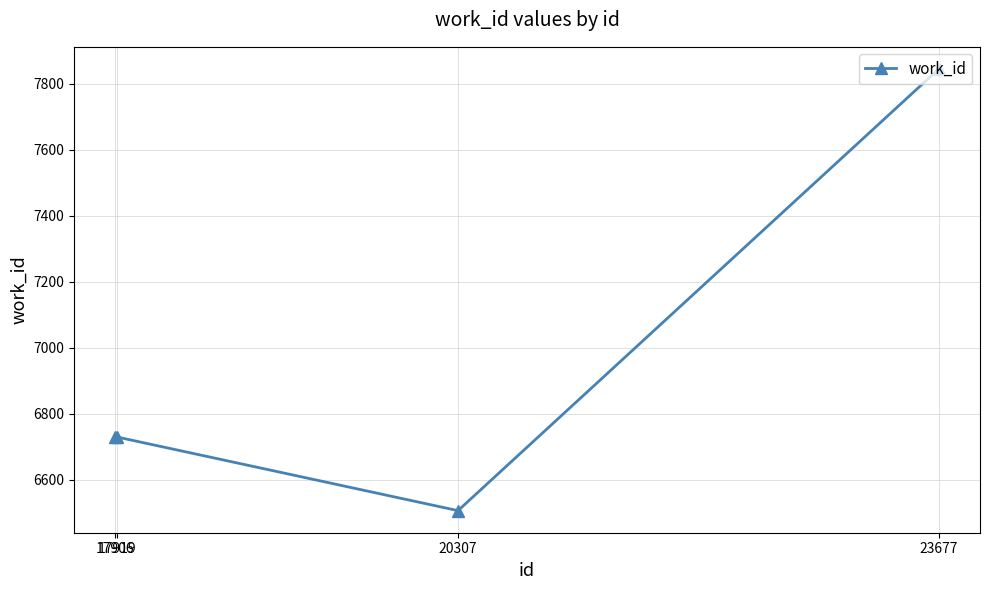

What is the value of the 1st point from the left?

6729